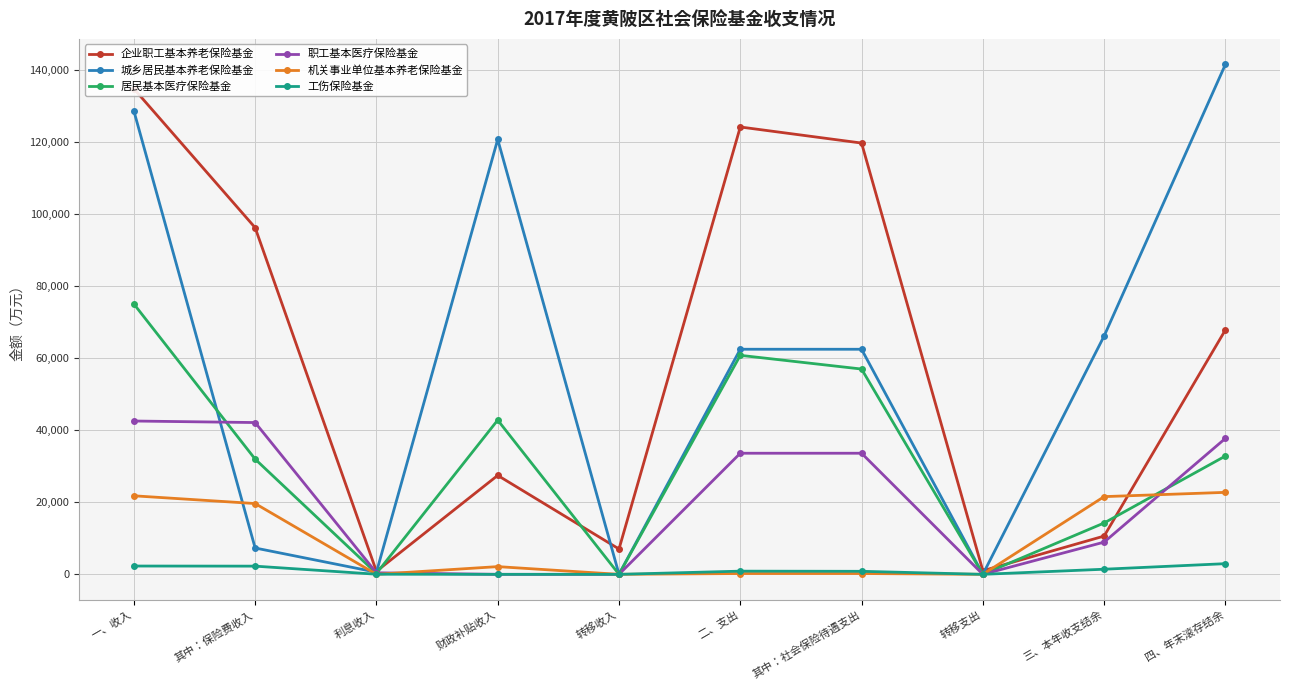

How many lines are shown in the chart?

6